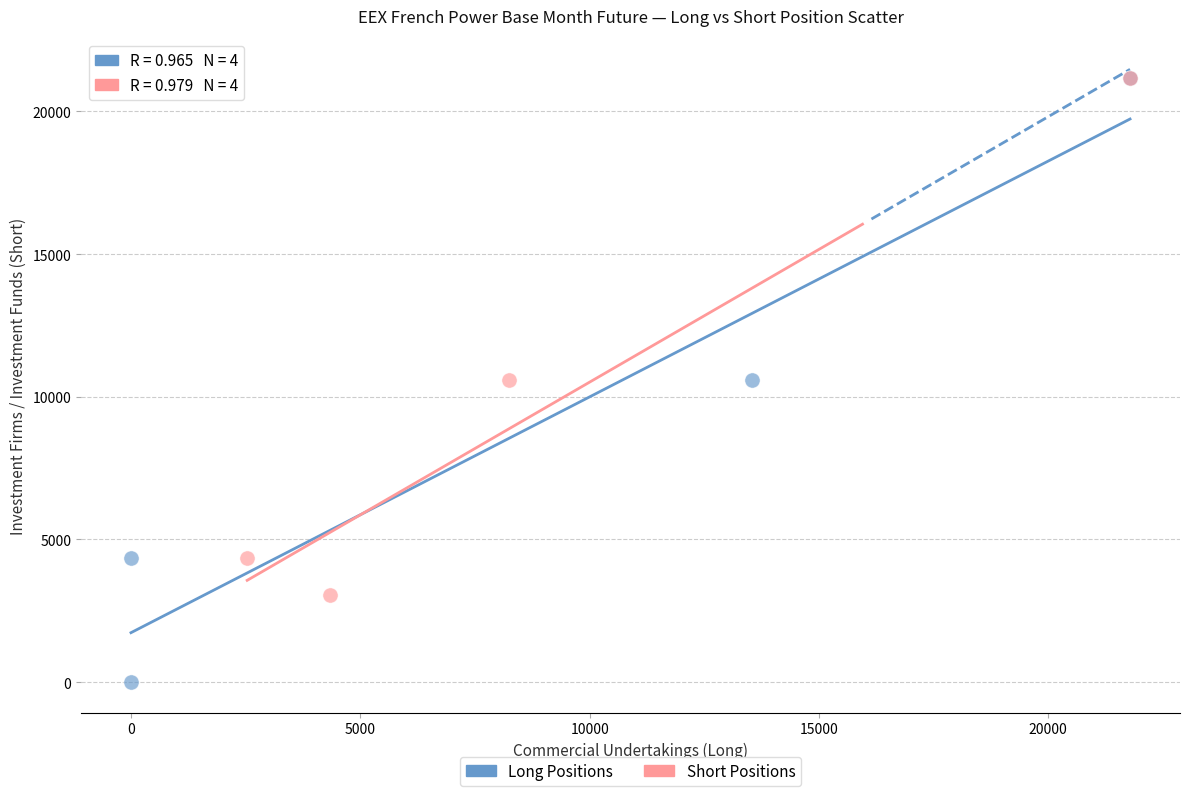

Which series reaches the minimum Y coordinate?

Long Positions